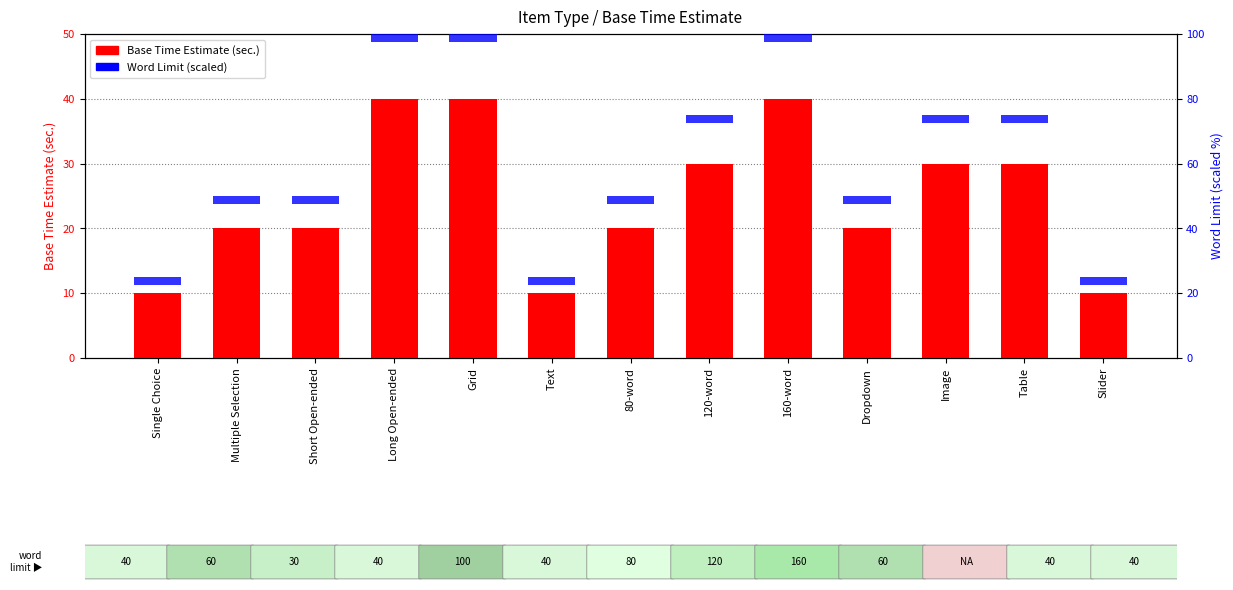

Which series has the largest total across all categories?

Base Time Estimate (sec.)